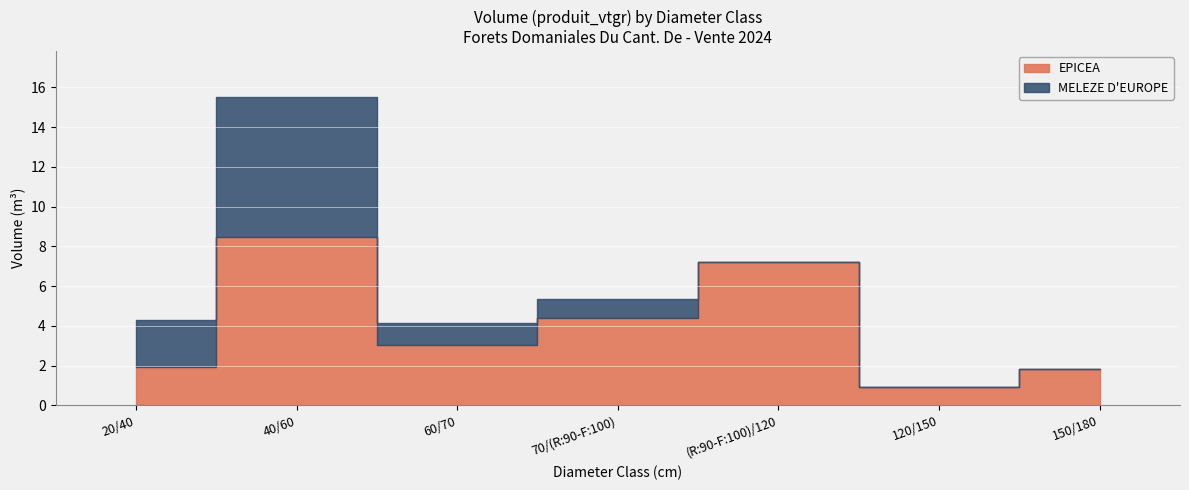

Where do MELEZE D'EUROPE and EPICEA first cross each other?

20/40 and 40/60